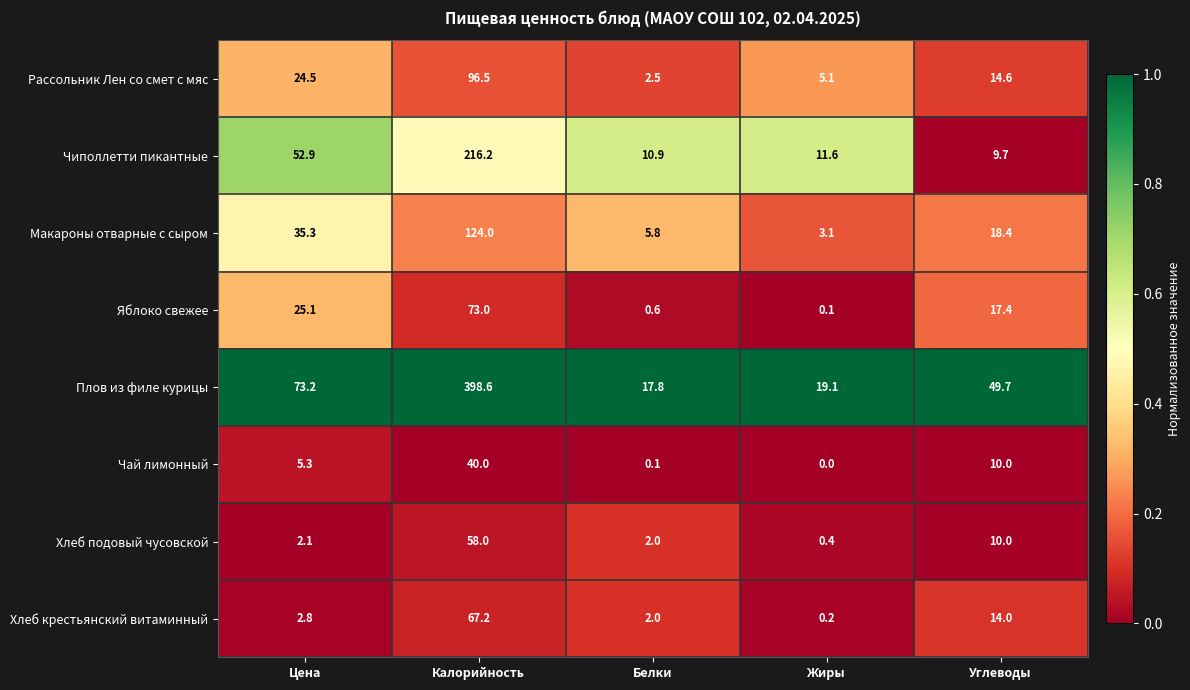

What is the sum of all Яблоко свежее values?

116.2